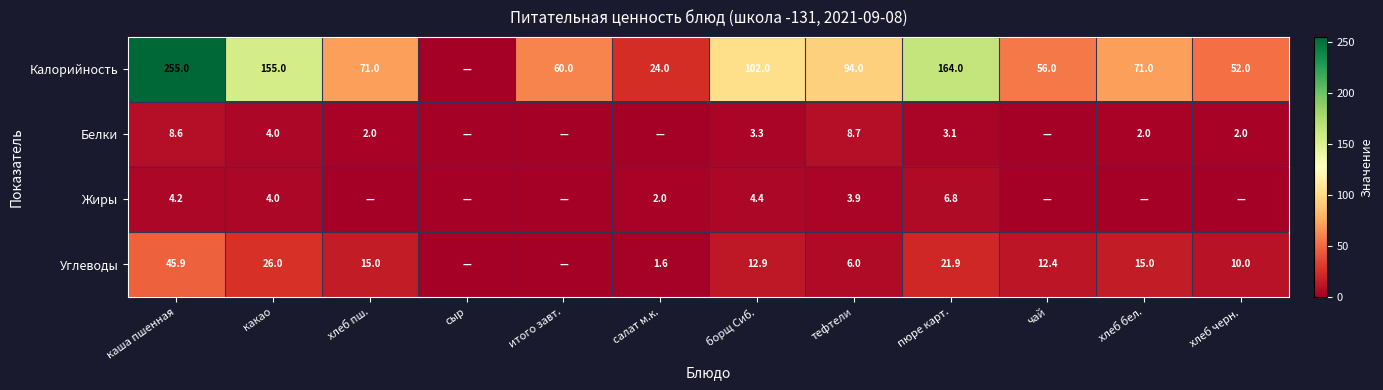

Is it true that Белки equals 0.5 at хлеб черн.?

False